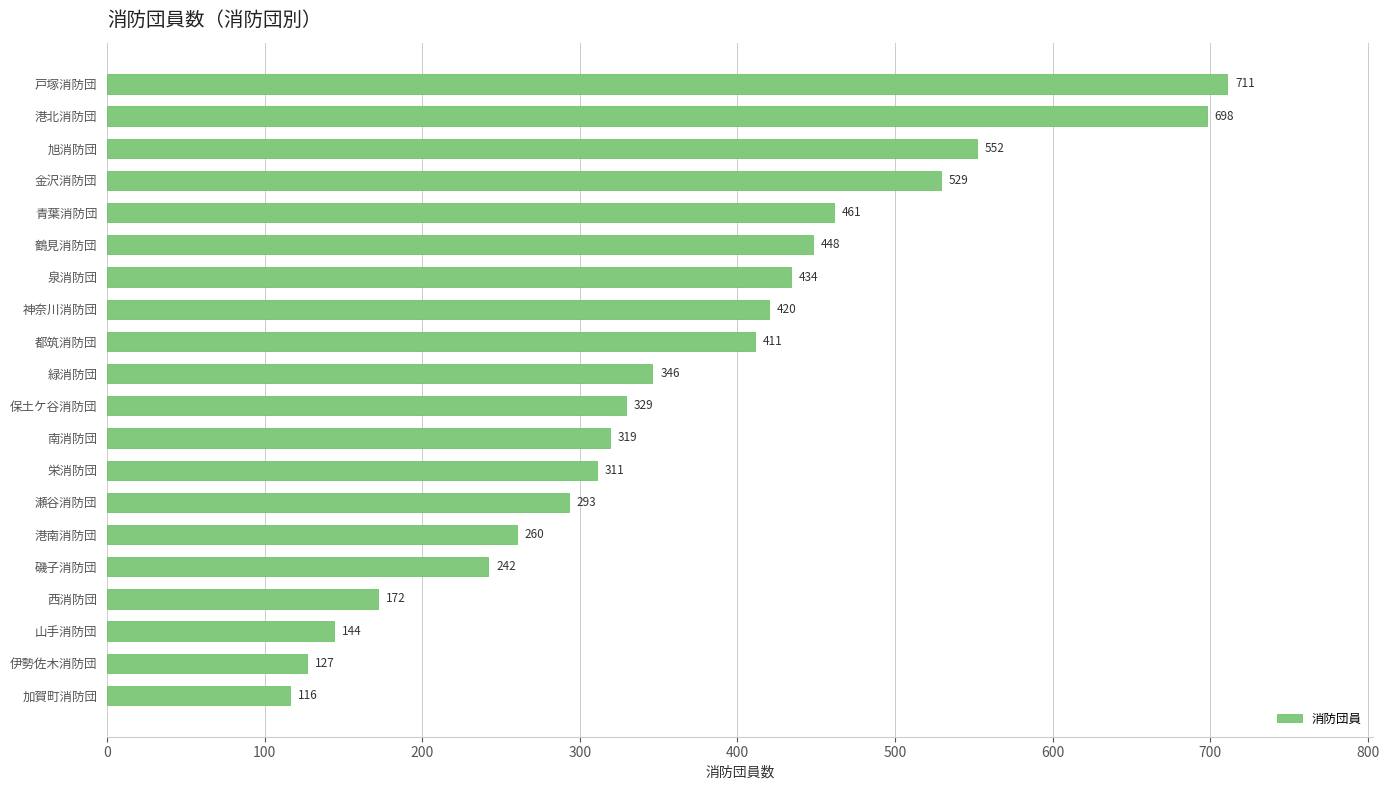

What is the difference between the second highest and minimum values?

582